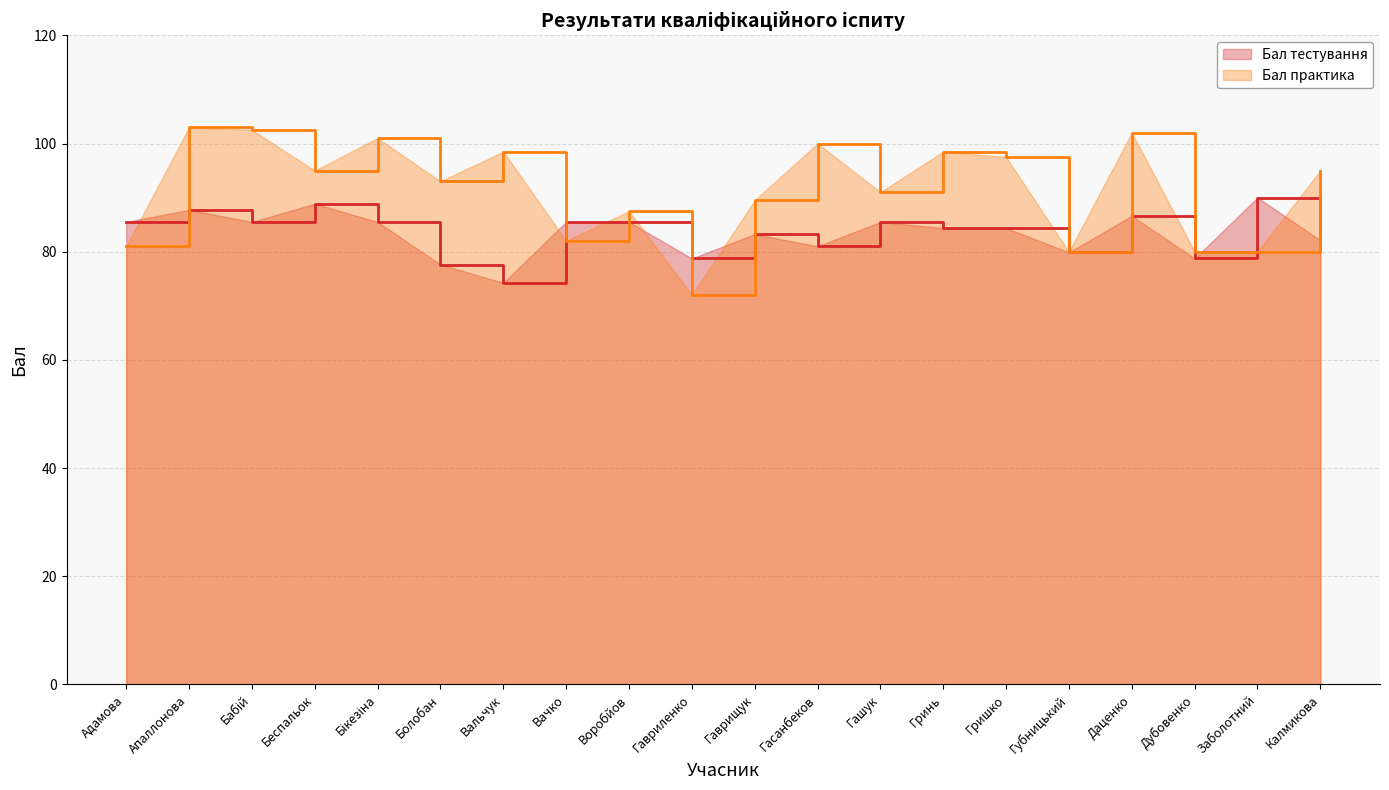

The value of Бал тестування at Болобан is 103.8. True or false?

False